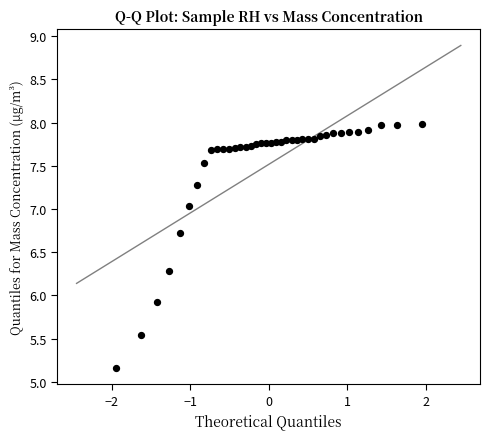

What Y value in the scatter plot is closest to 6?

5.9